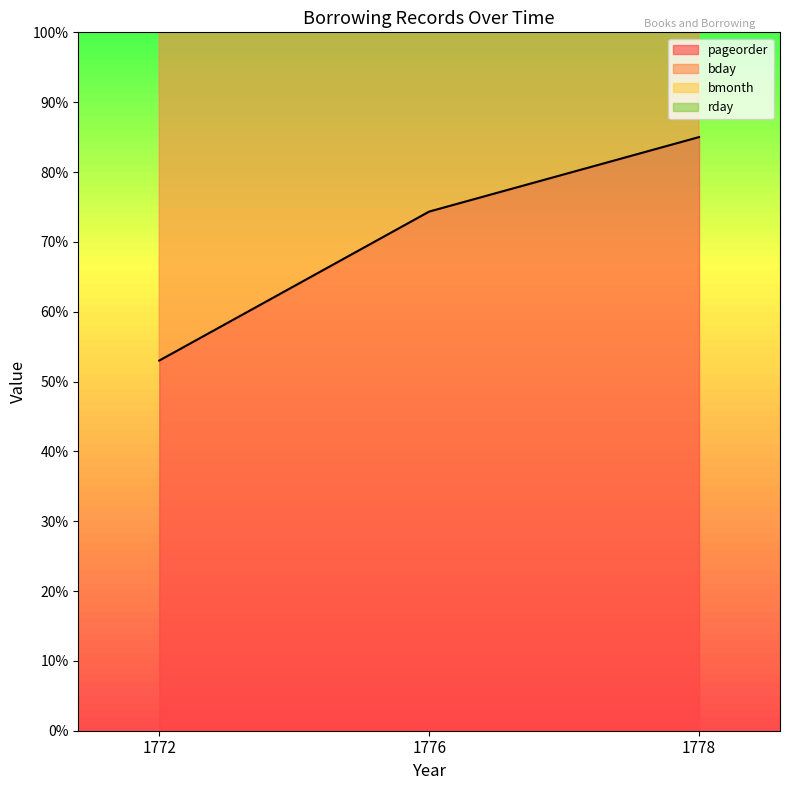

Which series changed the most between 1776 and 1778?

rday